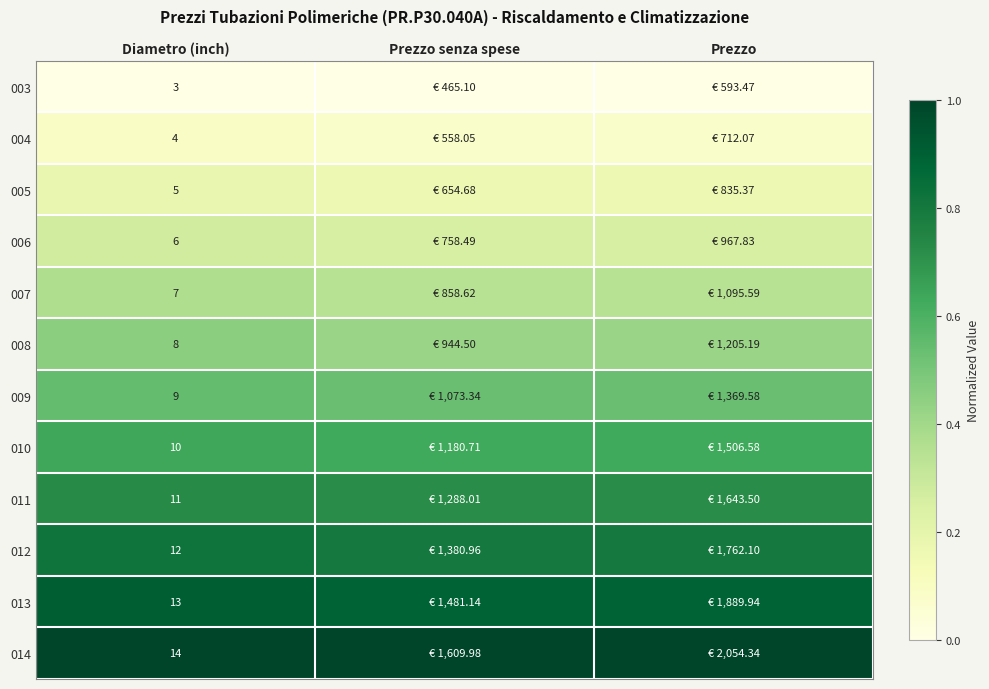

Rank the series at Prezzo senza spese from highest to lowest value.

014, 013, 012, 011, 010, 009, 008, 007, 006, 005, 004, 003